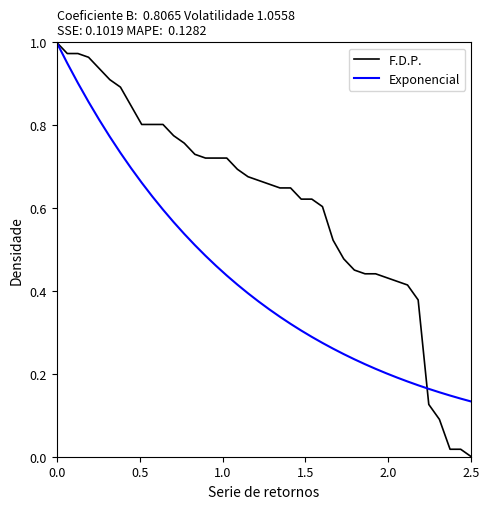

Which series has the largest total across all categories?

F.D.P.